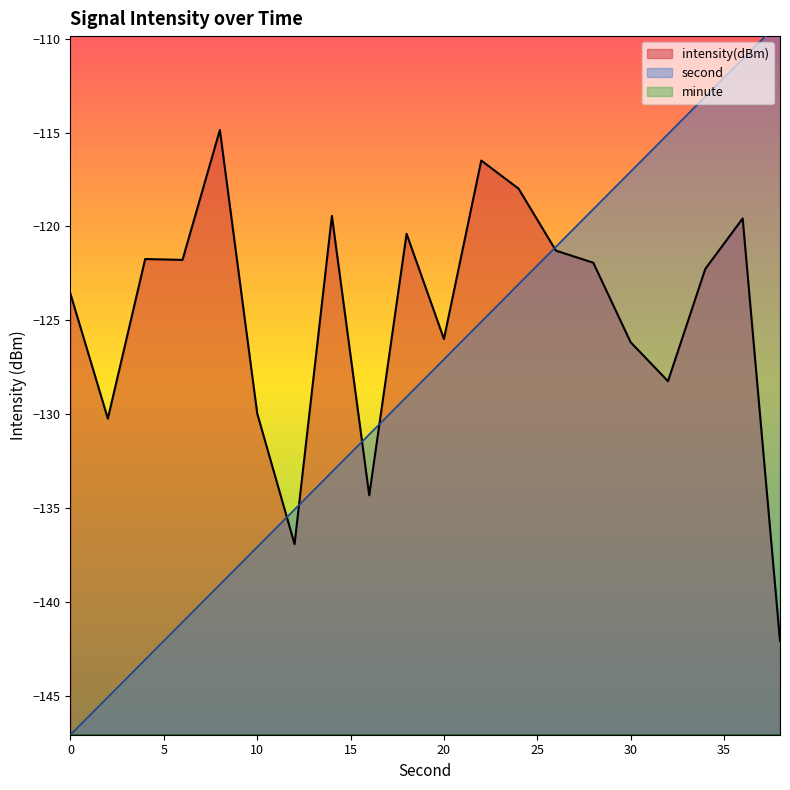

The second series shows -206.5 at 32. True or false?

False